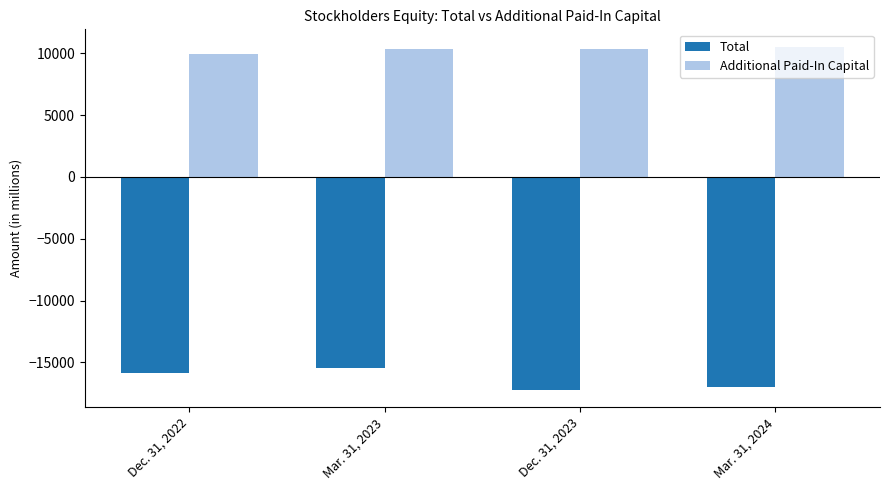

Read the Additional Paid-In Capital value at Mar. 31, 2024, to the nearest 100.

10500